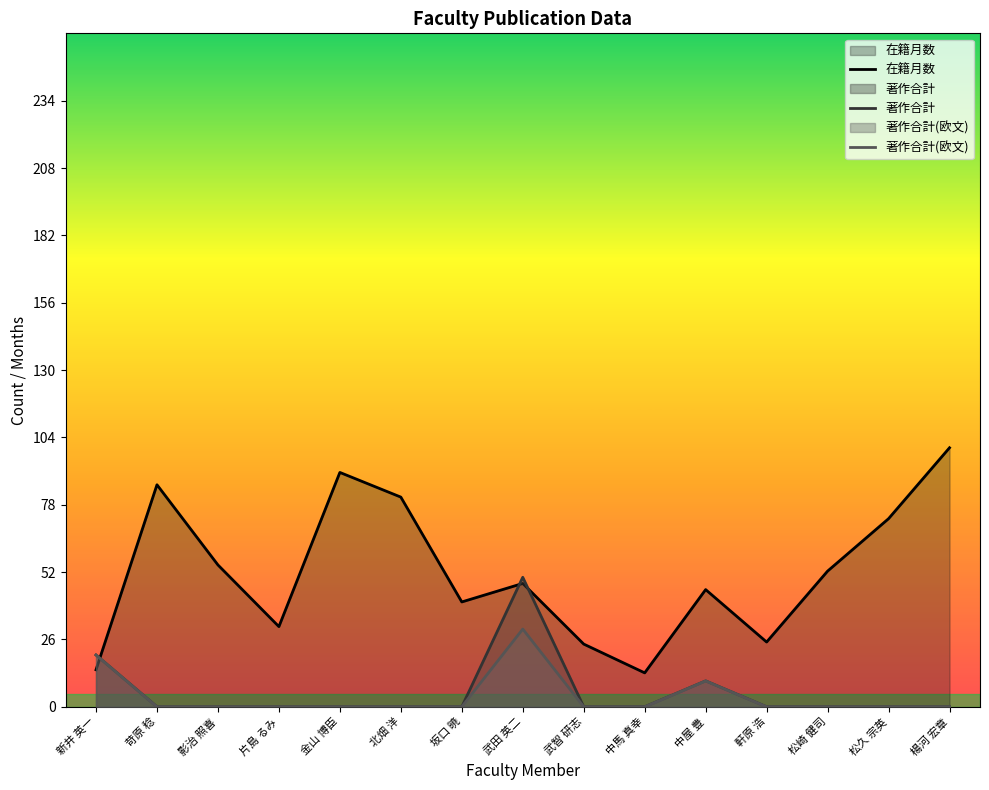

What is the difference between the maximum and second lowest values in the 在籍月数 series?

85.7